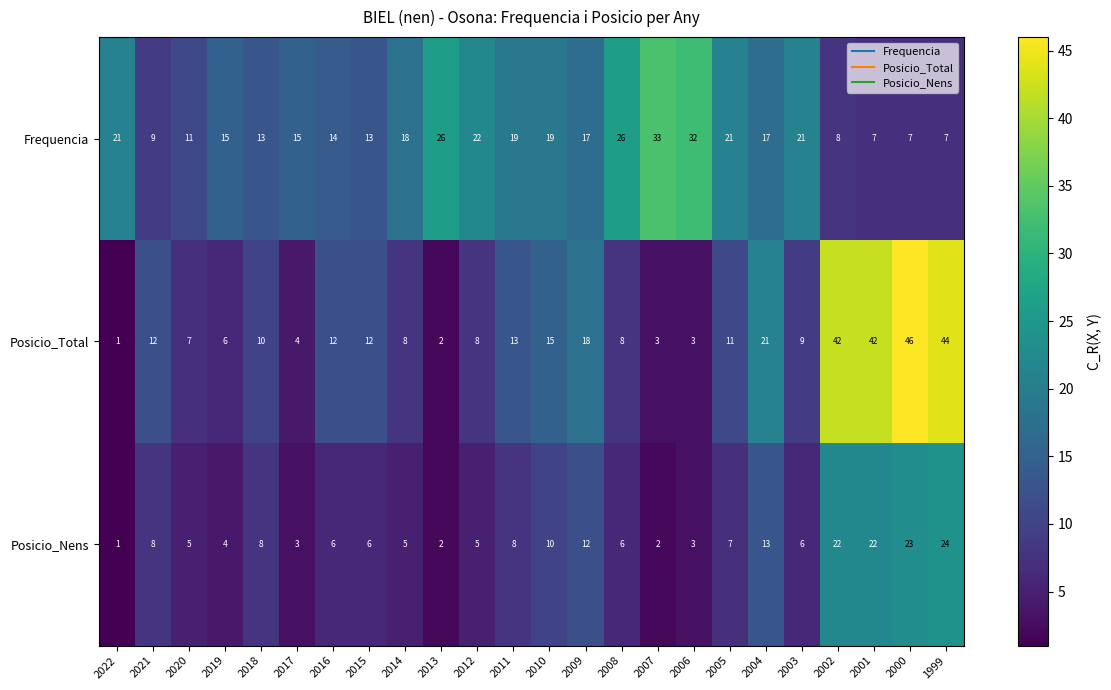

What is the lowest value of the Frequencia series?

7